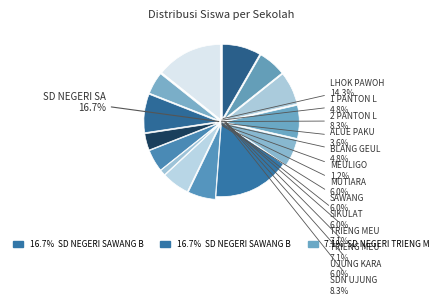

True or false: SD NEGERI TRIENG MEUDURO accounts for 7% of the total.

True